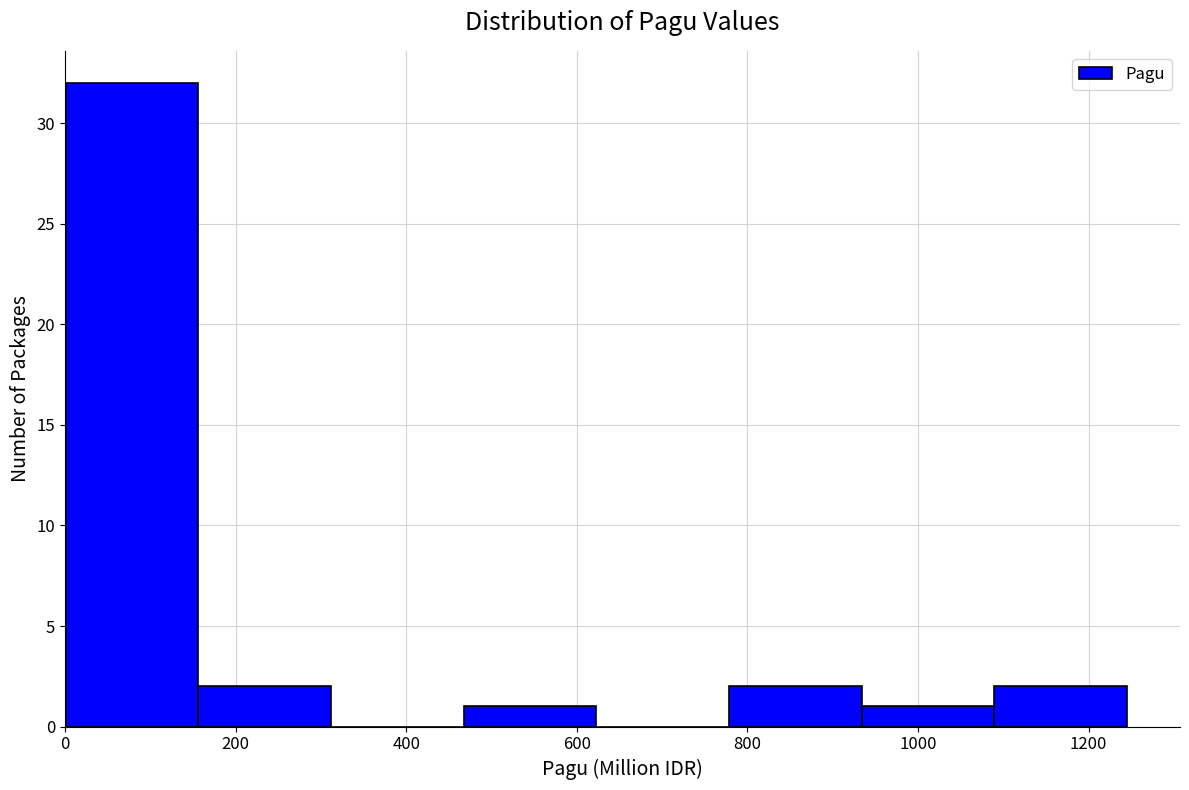

Reading left to right, transcribe this chart: for each bar, give the range it covers on the x-axis and its height. Neither the bar edges nor the heights are printed on the chart, so give them approximately, as read against the axes.

0 to 160: 32
160 to 320: 2
320 to 460: 0
460 to 620: 1
620 to 780: 0
780 to 940: 2
940 to 1080: 1
1080 to 1240: 2